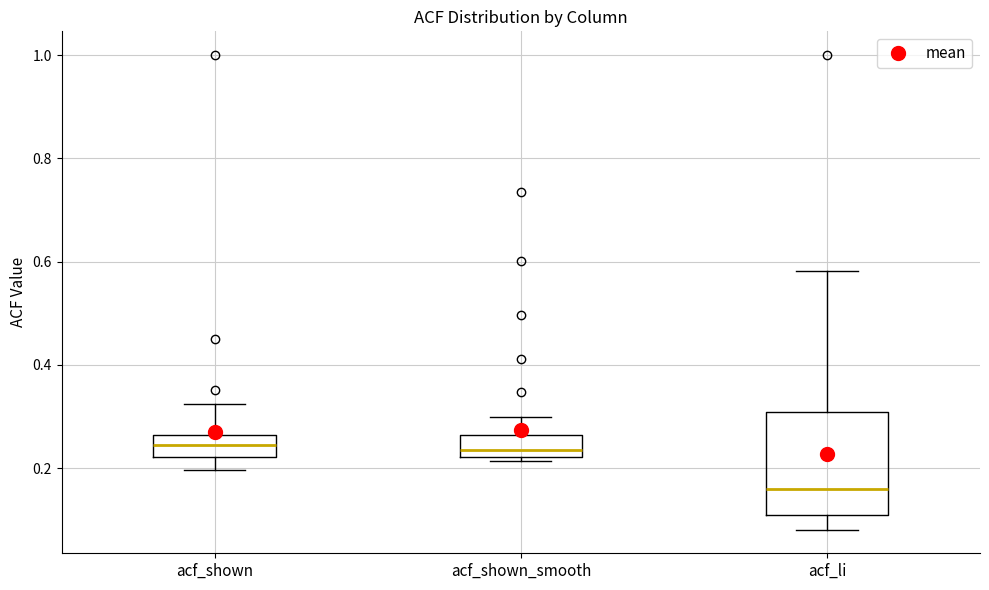

Which box is the tallest, from its lower edge to its upper edge?

acf_li